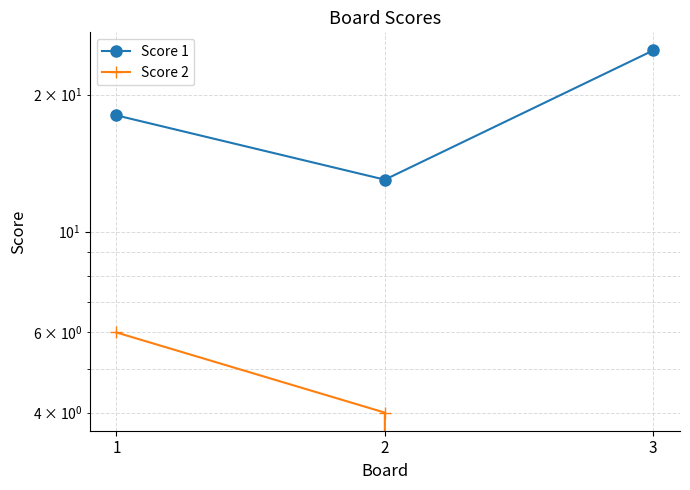

Reading left to right, transcribe all the data shown in this chart.

Score 1: 18	13	25
Score 2: 6	4	0